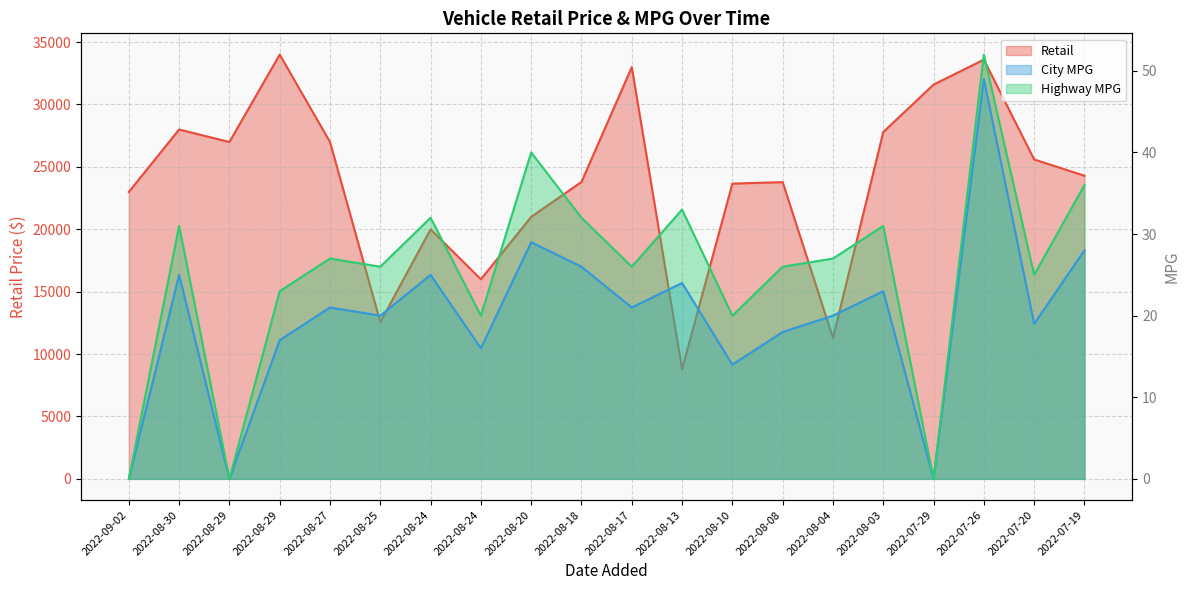

Between 2022-08-17 and 2022-08-24, which is larger?

2022-08-17